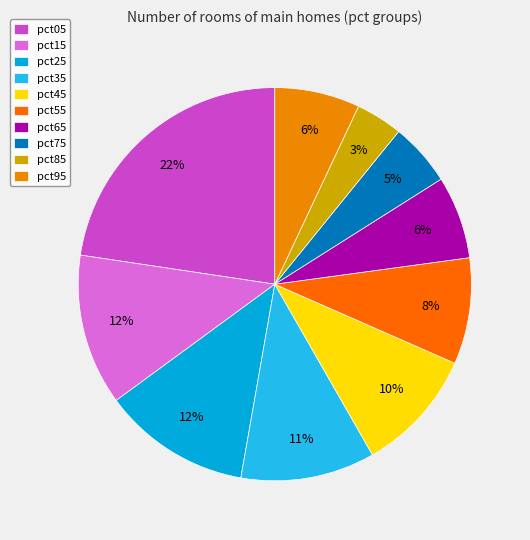

Combined, do pct25 and pct35 account for over 50%?

No